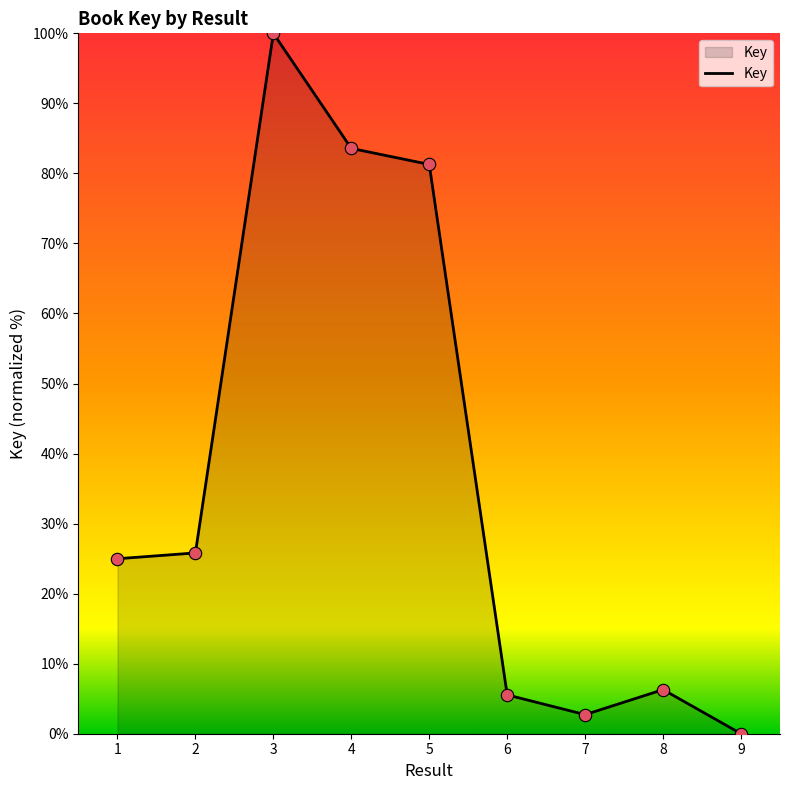

Which has a higher value, 3 or 9?

3